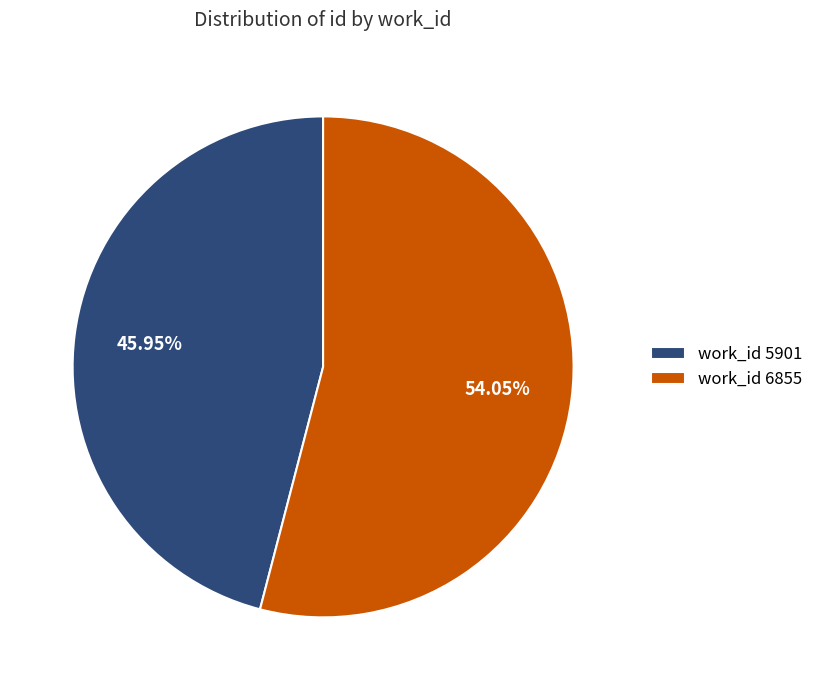

What is the largest slice in the pie chart?

work_id 6855